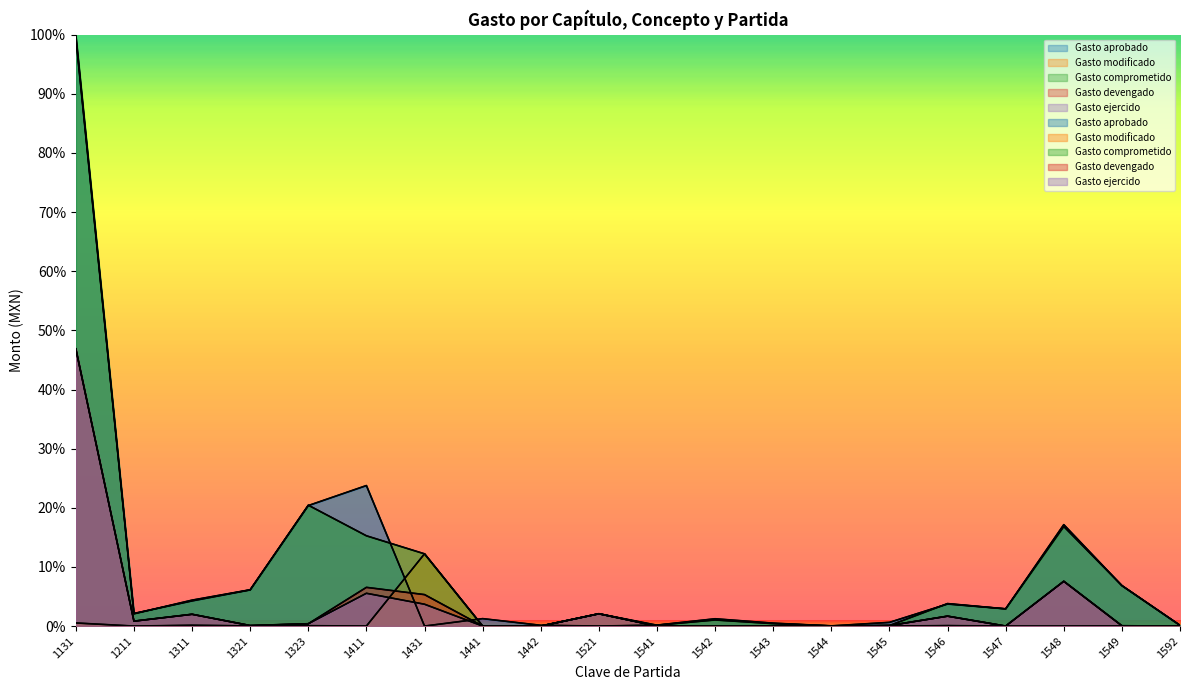

Which category has the highest value in the Gasto aprobado series?

1131